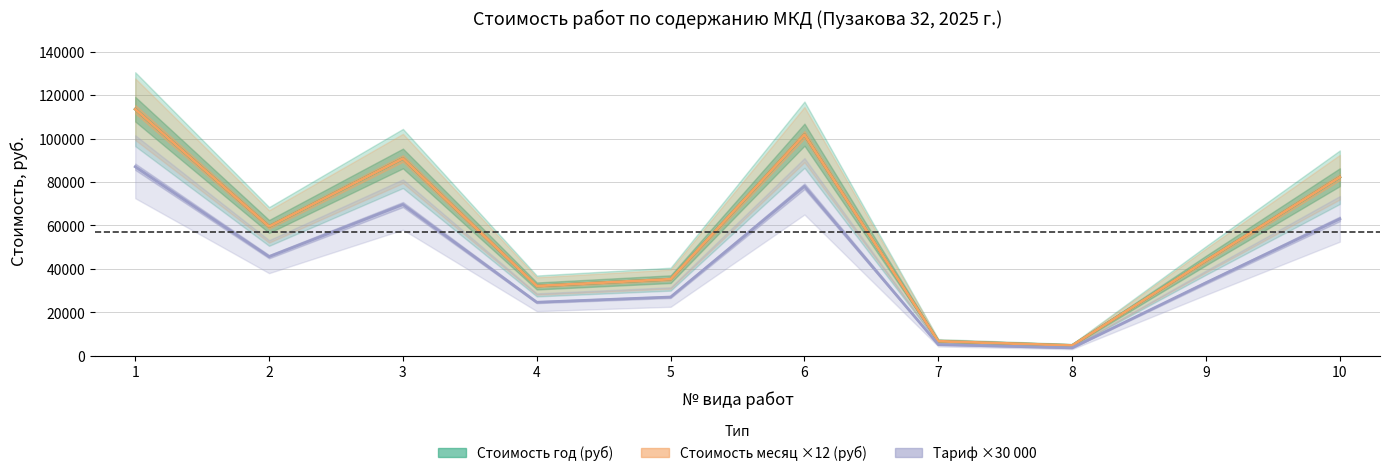

Reading left to right, list all the values displayed in this chart.

Стоимость год (руб): 1=113510.6	2=59495.2	3=90808.5	4=32096.1	5=35227.4	6=101768.2	7=6654.1	8=4697.0	9=43838.6	10=82197.4
Тариф: 1=87000.0	2=45600.0	3=69600.0	4=24600.0	5=27000.0	6=78000.0	7=5100.0	8=3600.0	9=33600.0	10=63000.0
Стоимость месяц (руб): 1=113510.6	2=59495.3	3=90808.6	4=32096.2	5=35227.4	6=101768.2	7=6654.1	8=4697.0	9=43838.6	10=82197.4